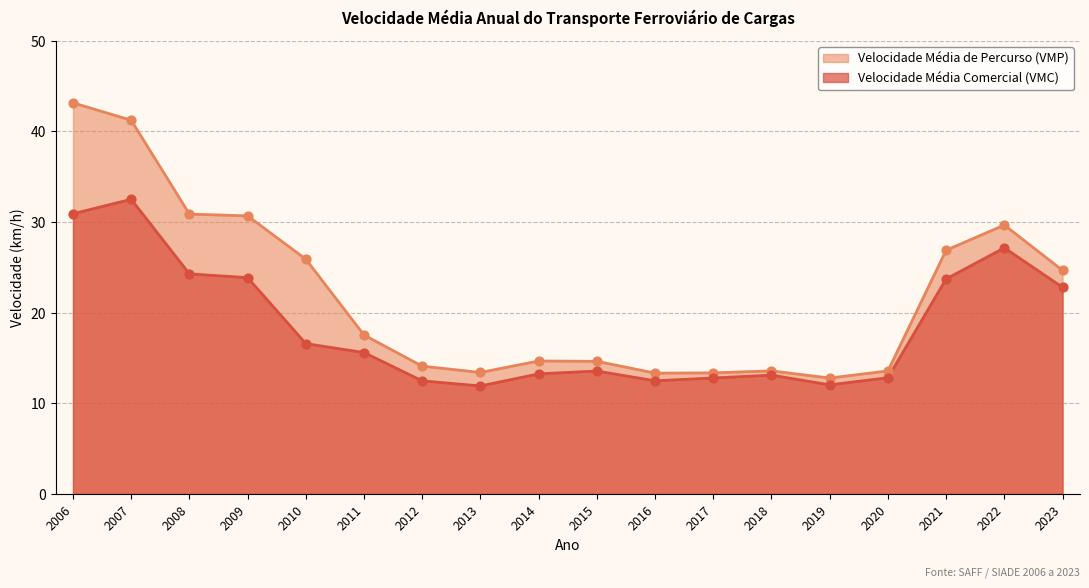

At which category is the sum across all series the highest?

2006